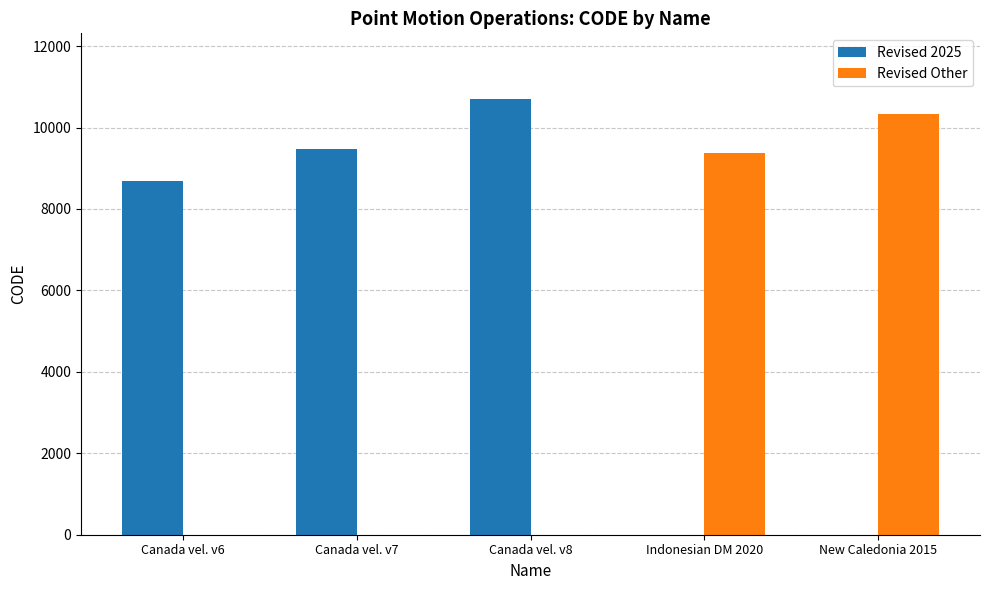

What is the total value across all series at Indonesian DM 2020?

9375